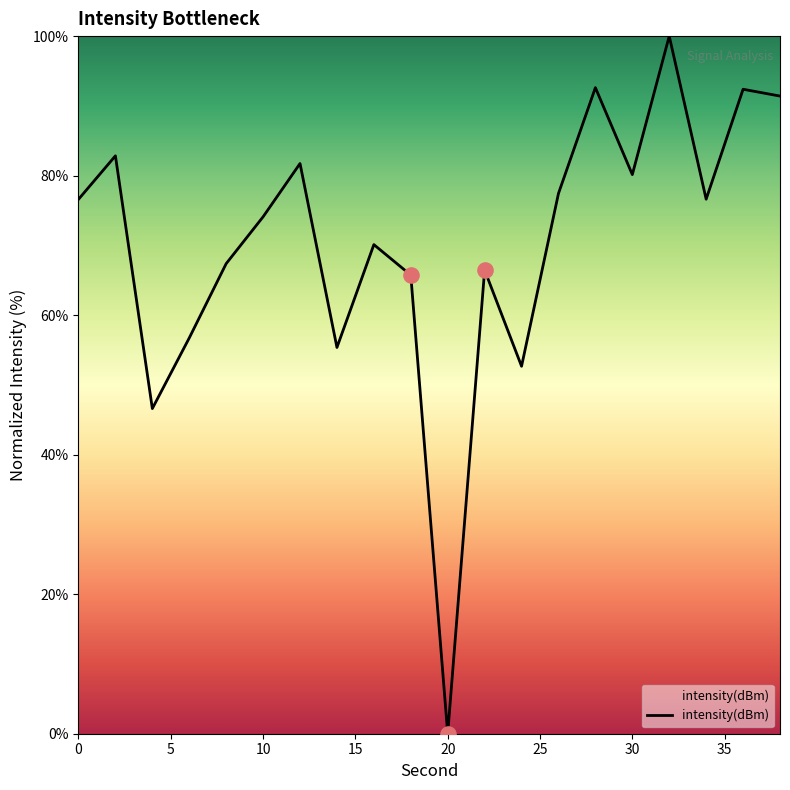

What is the greatest value displayed?

100.0